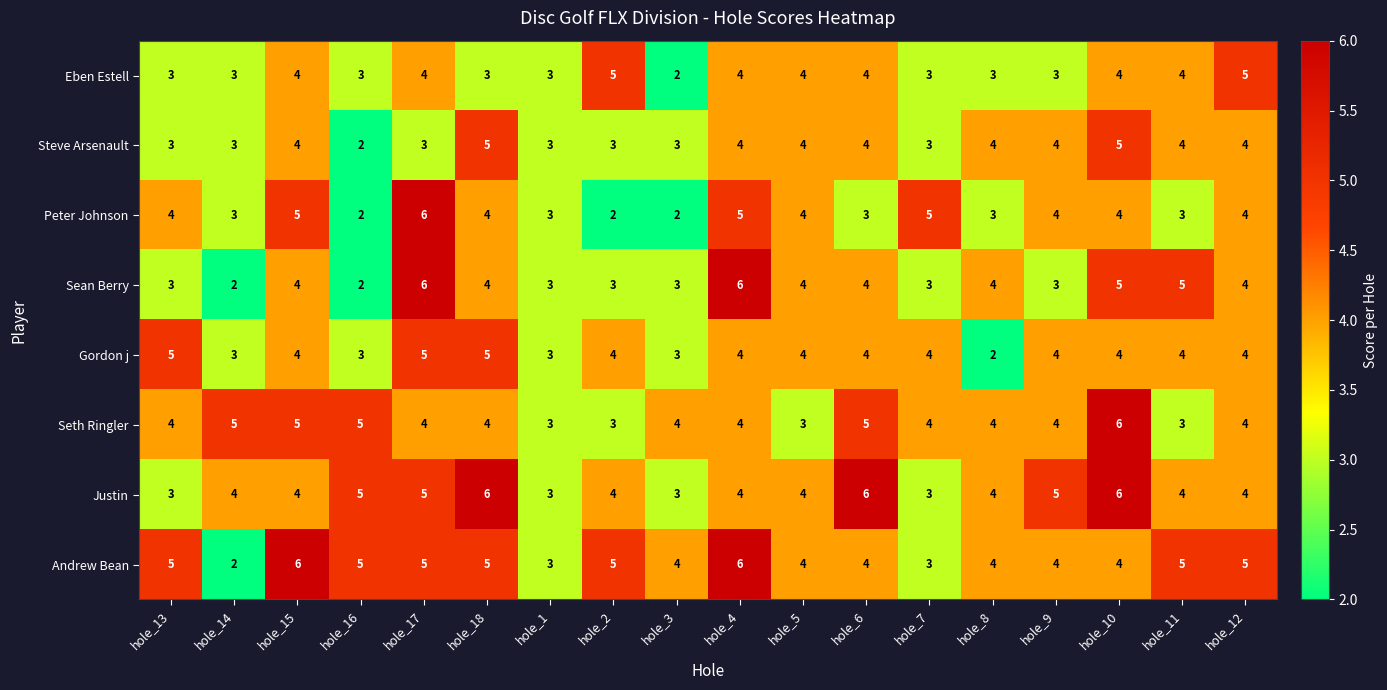

The Justin series shows 6 at hole_18. True or false?

True